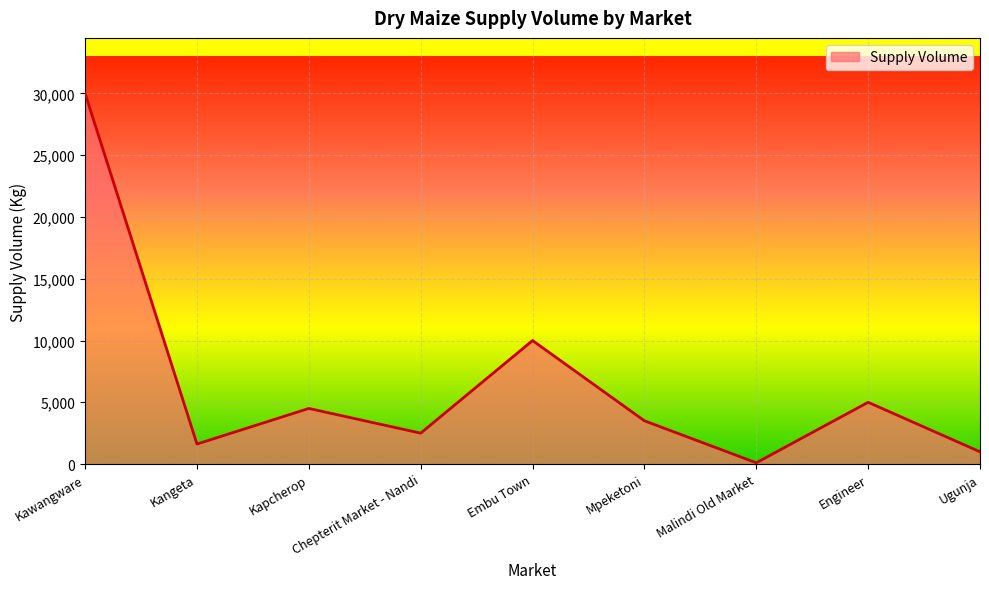

What is the difference between the second highest and second lowest values?

9010